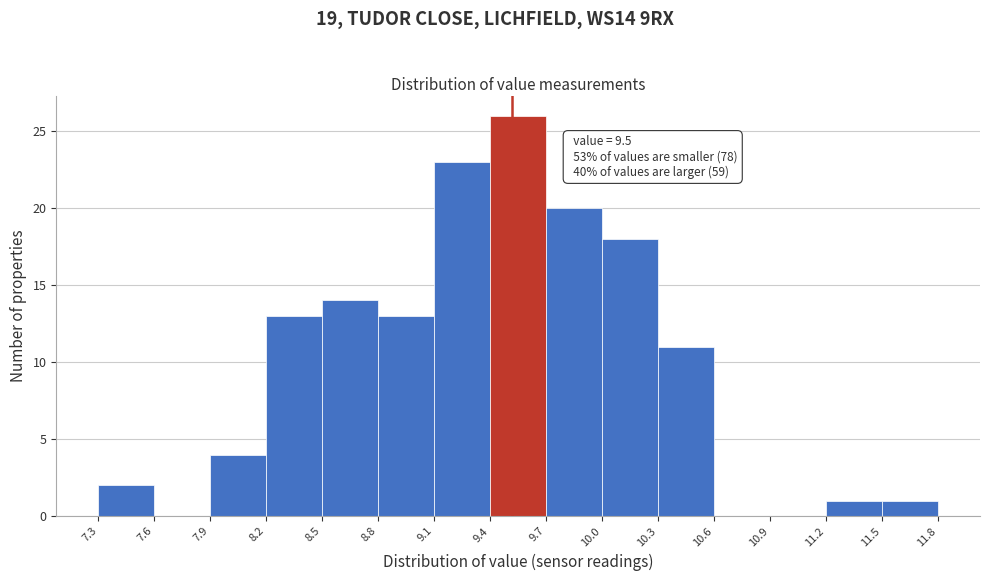

Which range on the x-axis has the tallest bar?

9.4 to 9.7